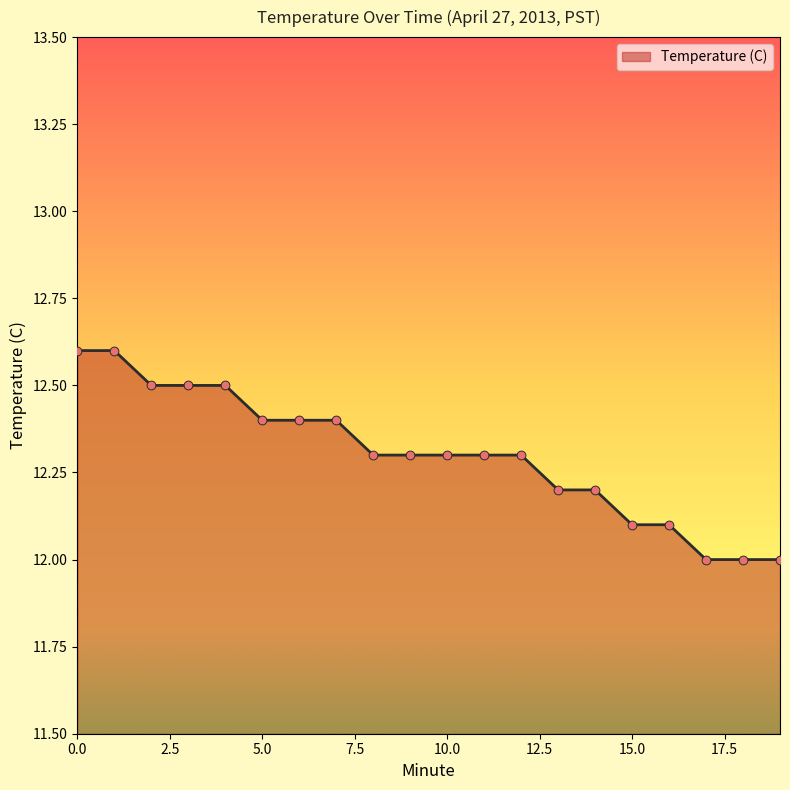

What is the maximum value shown in the chart?

12.6